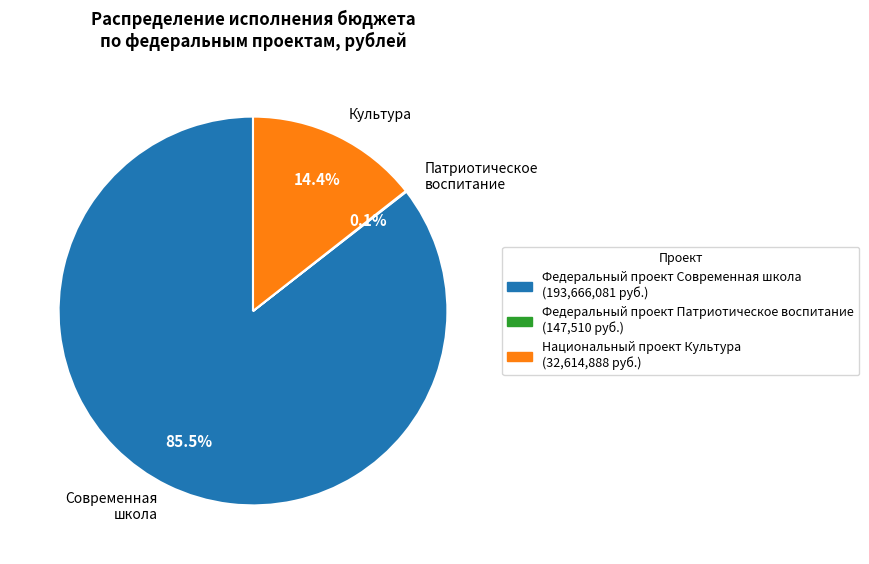

Is there a majority slice in this chart?

Yes